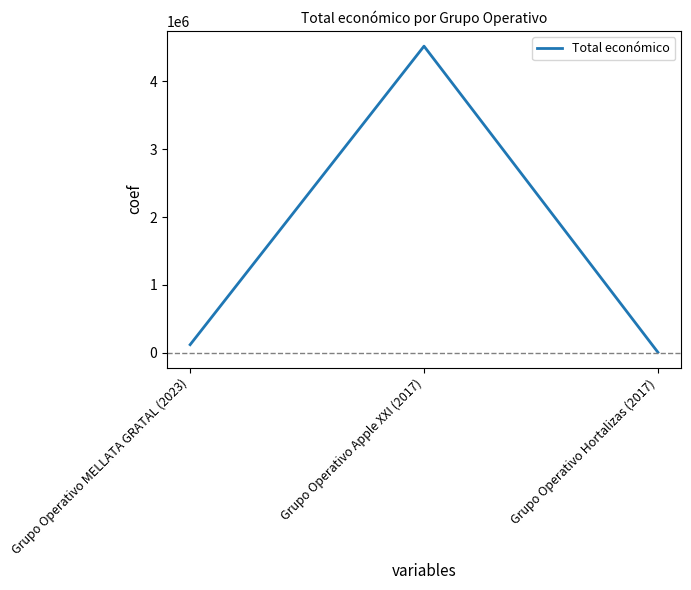

What is the smallest value displayed?

8000